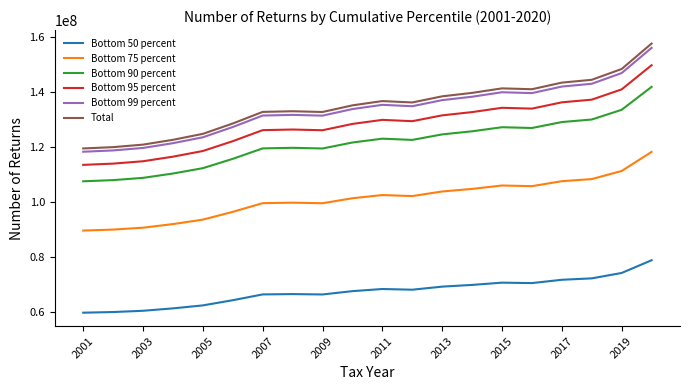

What is the maximum value for Bottom 50 percent?

78747121